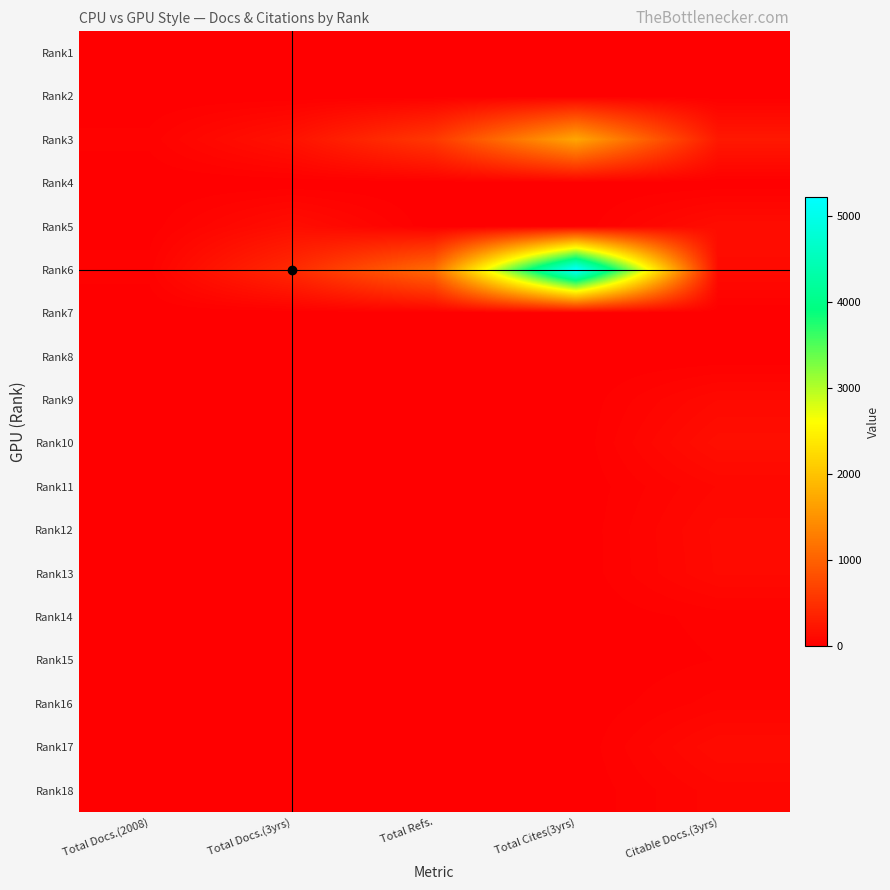

At Total Docs.(2008), list the series in order from largest to smallest.

Rank6, Rank3, Rank11, Rank9, Rank10, Rank5, Rank12, Rank17, Rank13, Rank18, Rank14, Rank15, Rank16, Rank1, Rank2, Rank4, Rank7, Rank8